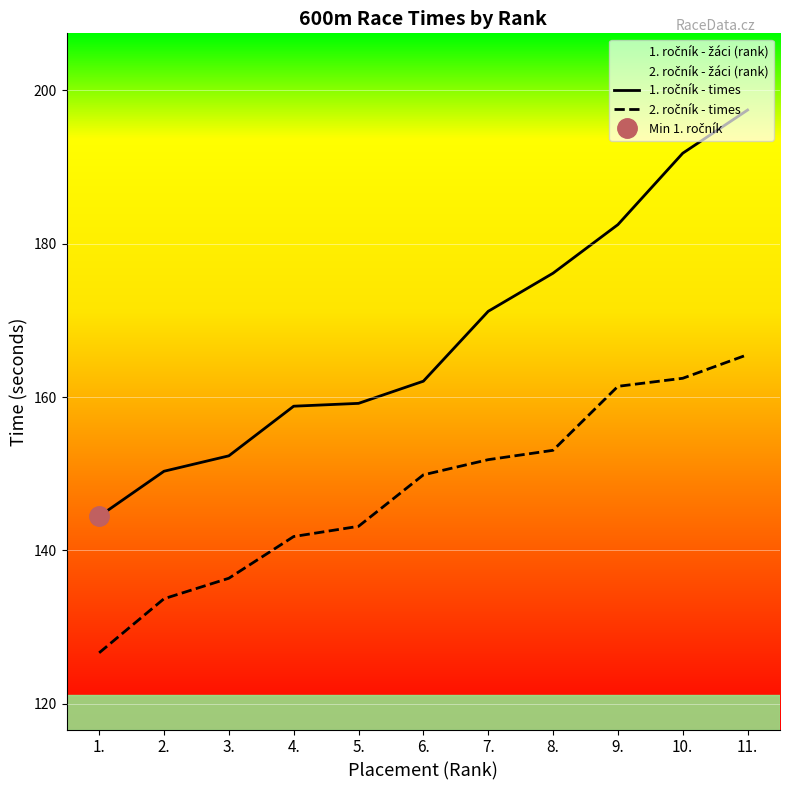

What is the sum of all 1. ročník - times values?

1846.2